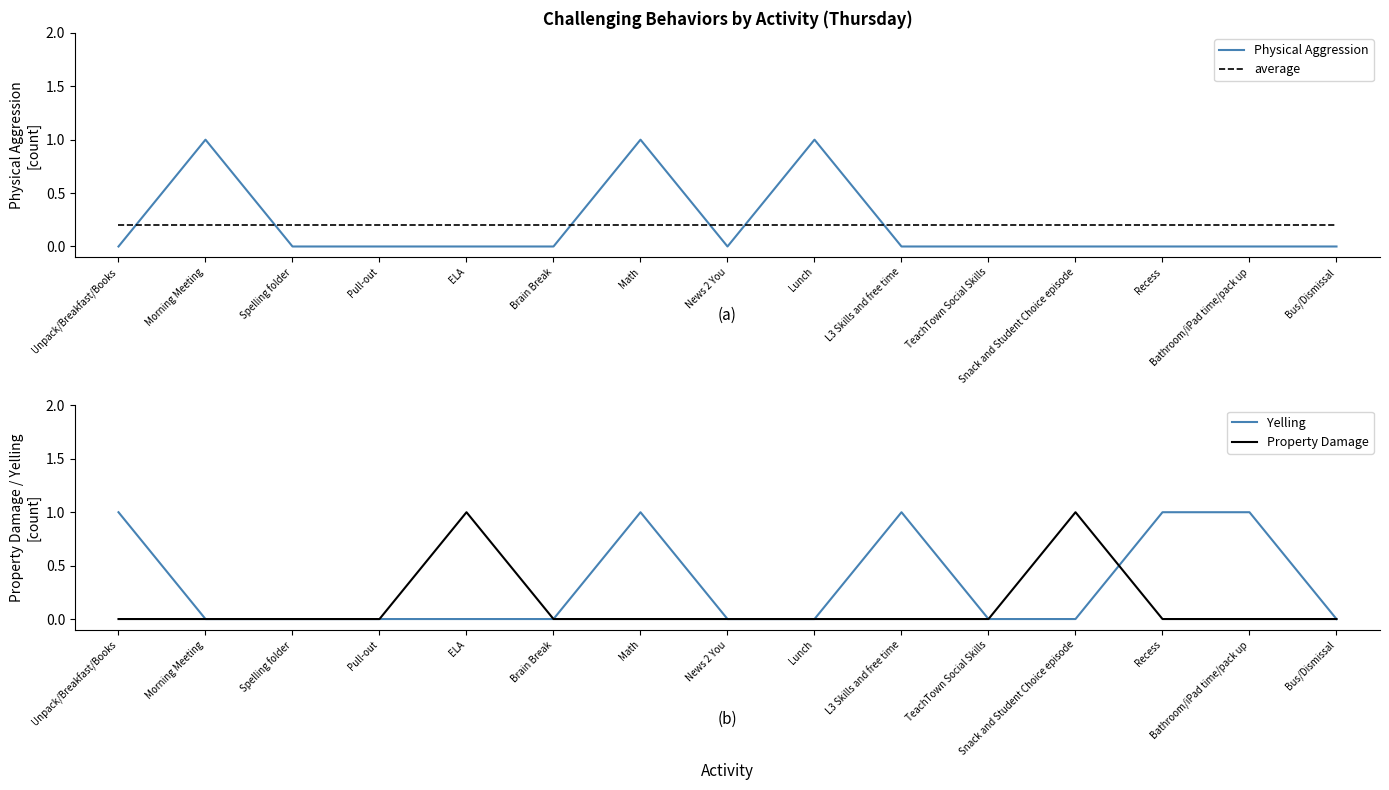

Which category has the highest value across all series?

Morning Meeting